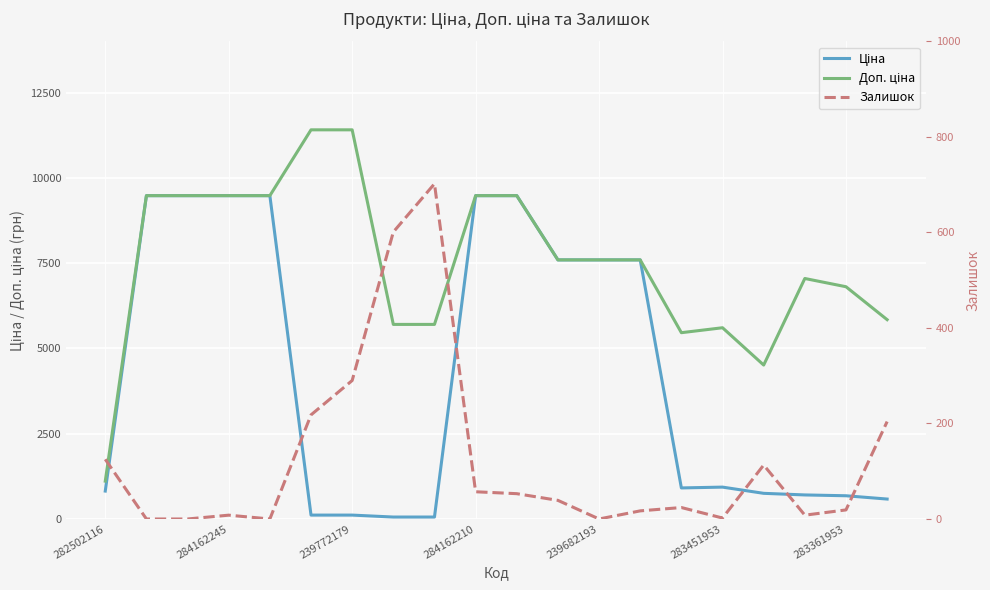

At 239682193, list the series in order from smallest to largest.

Залишок, Ціна, Доп. ціна